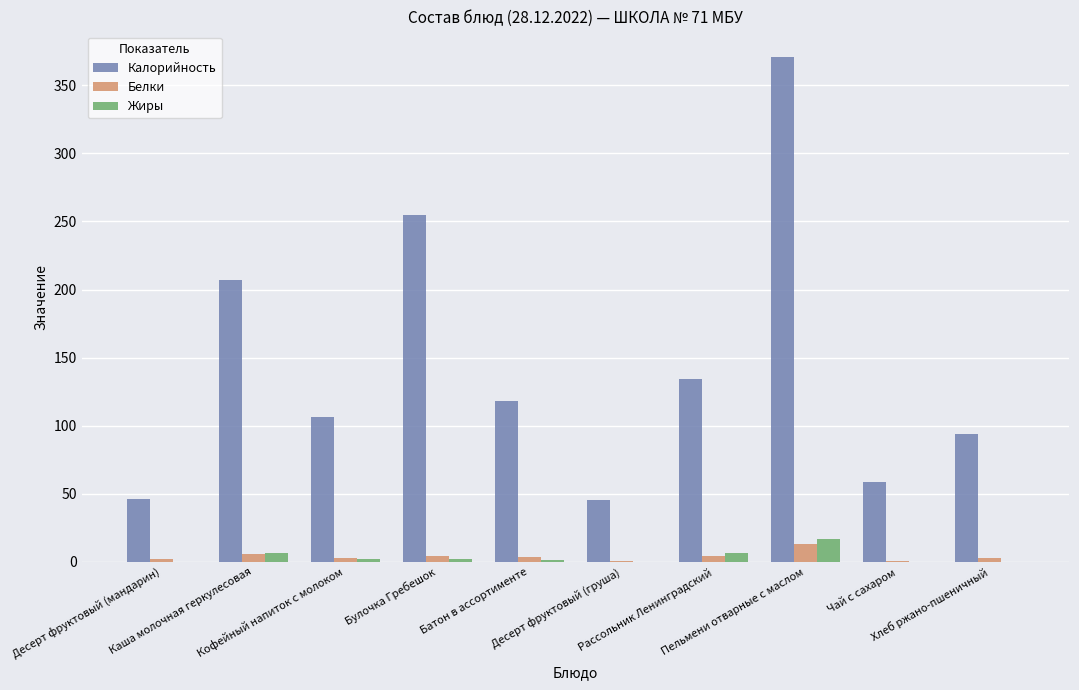

Is it true that Калорийность equals 58.9 at Чай с сахаром?

True